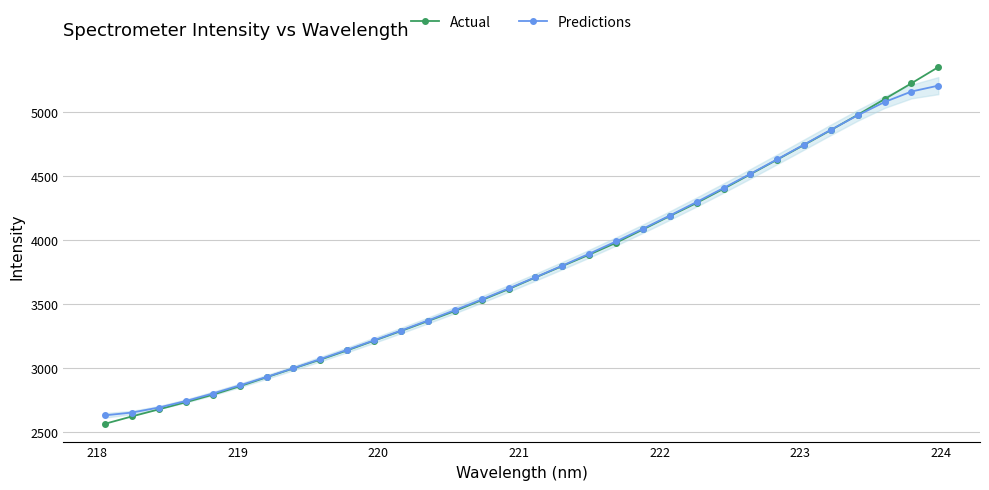

What is the maximum value for Predictions?

5206.2